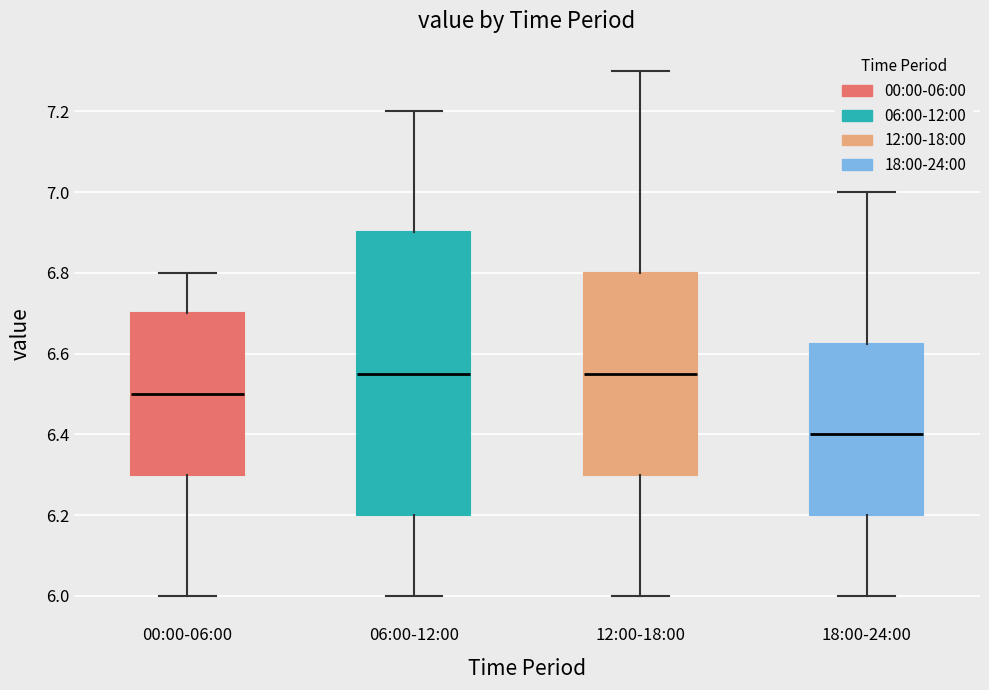

Reading left to right, transcribe this box plot: for each box, give where its median line is, the range the box spans, and where its two whiskers end, as read against the y-axis. The values are not printed on the chart, so give them approximately, as read against the axis.

00:00-06:00: median 6.50, box 6.30 to 6.70, whiskers 6.00 to 6.80
06:00-12:00: median 6.56, box 6.20 to 6.90, whiskers 6.00 to 7.20
12:00-18:00: median 6.56, box 6.30 to 6.80, whiskers 6.00 to 7.30
18:00-24:00: median 6.40, box 6.20 to 6.62, whiskers 6.00 to 7.00